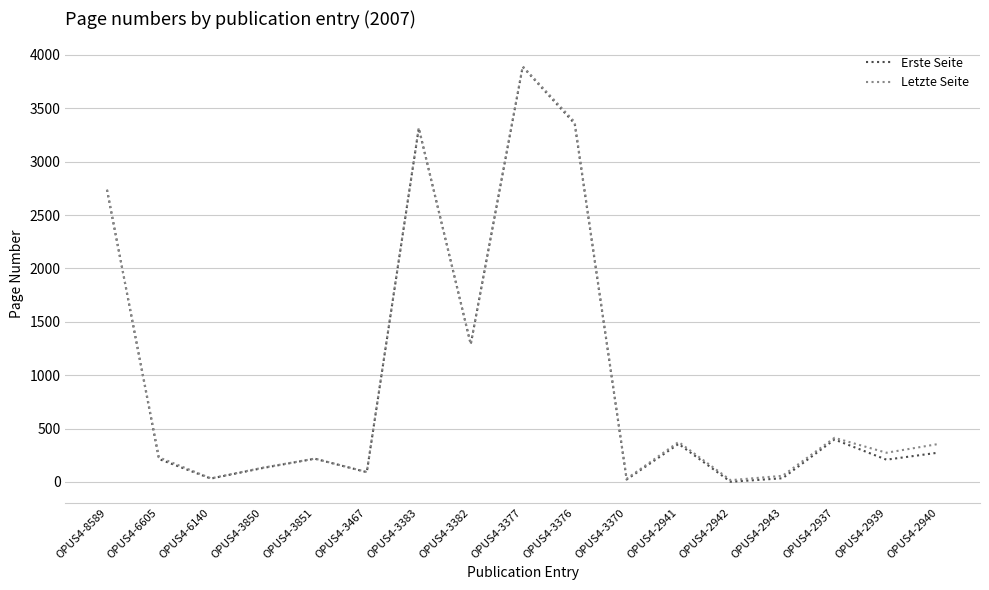

What is the maximum value for Letzte Seite?

3894